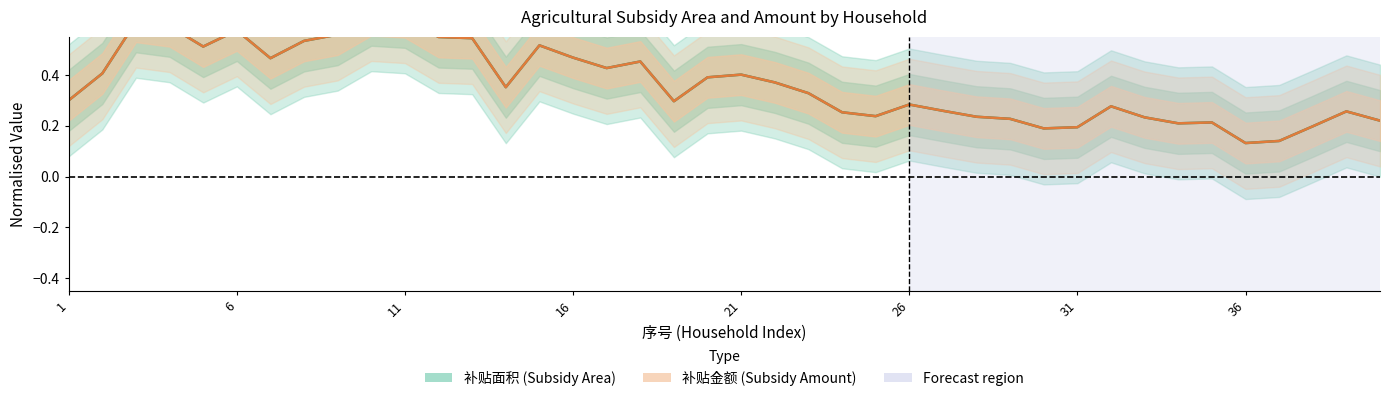

What is the value of the 补贴面积 (normalised) point at the 19th from the left?

0.3